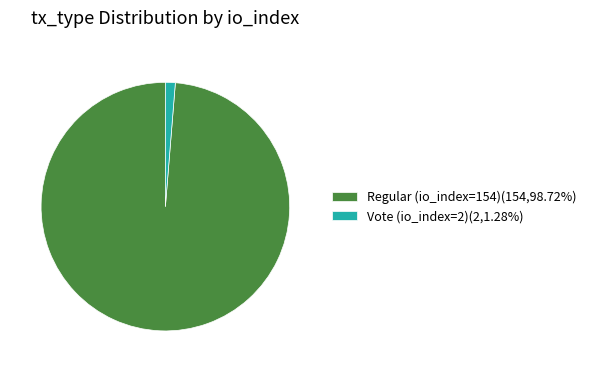

Which category accounts for the majority?

Regular (io_index=154)